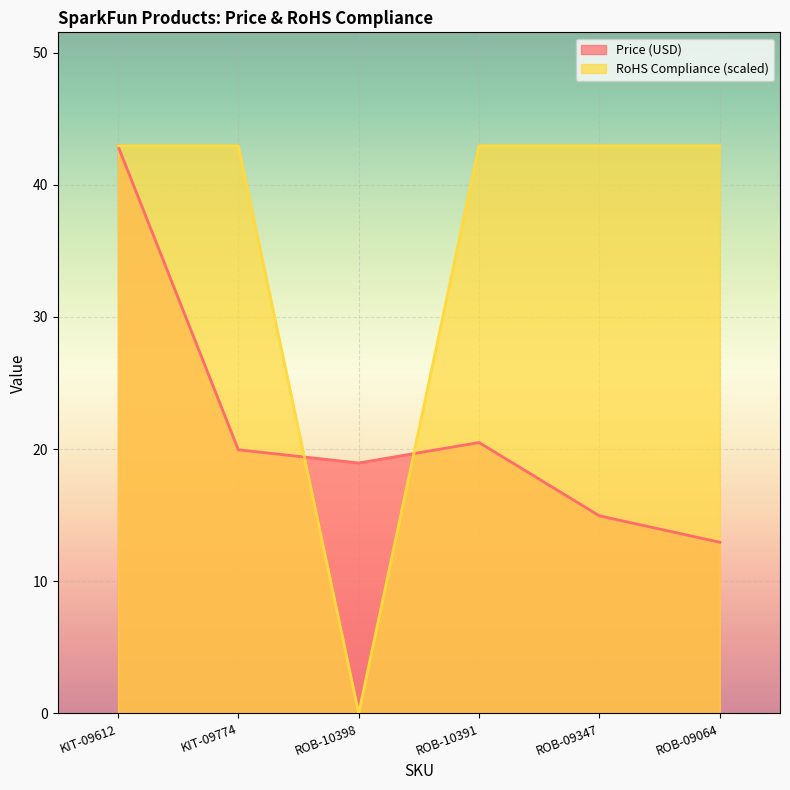

What is the sum of all RoHS Compliance values?

214.8